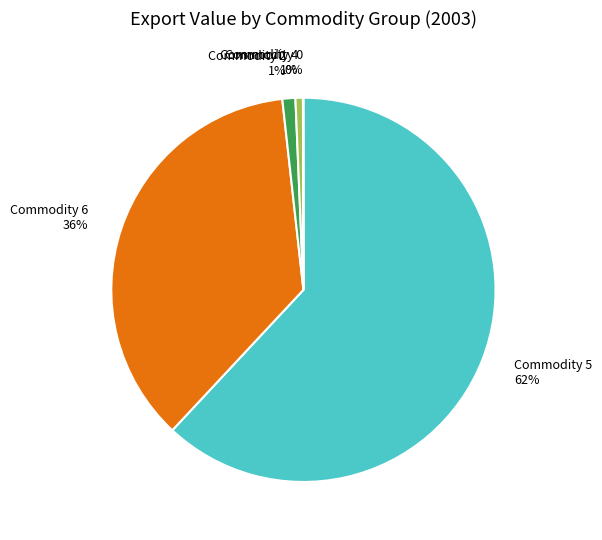

Is it true that Commodity 2 is 11% of the pie?

False